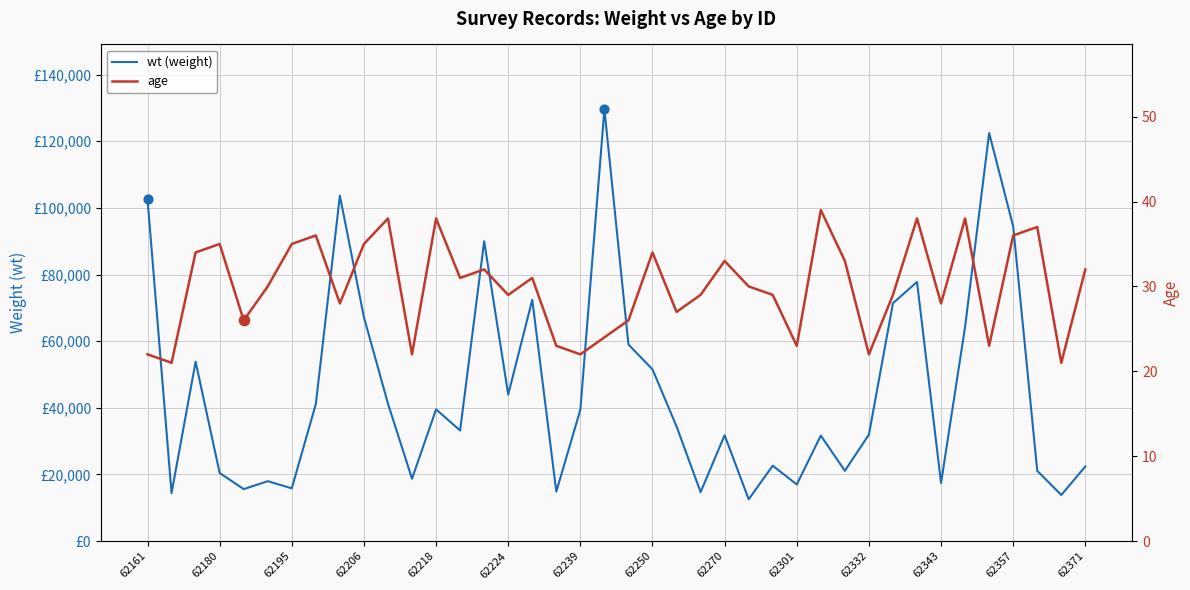

Is the value of wt (weight) at 16 greater than the value of age at 62180?

Yes